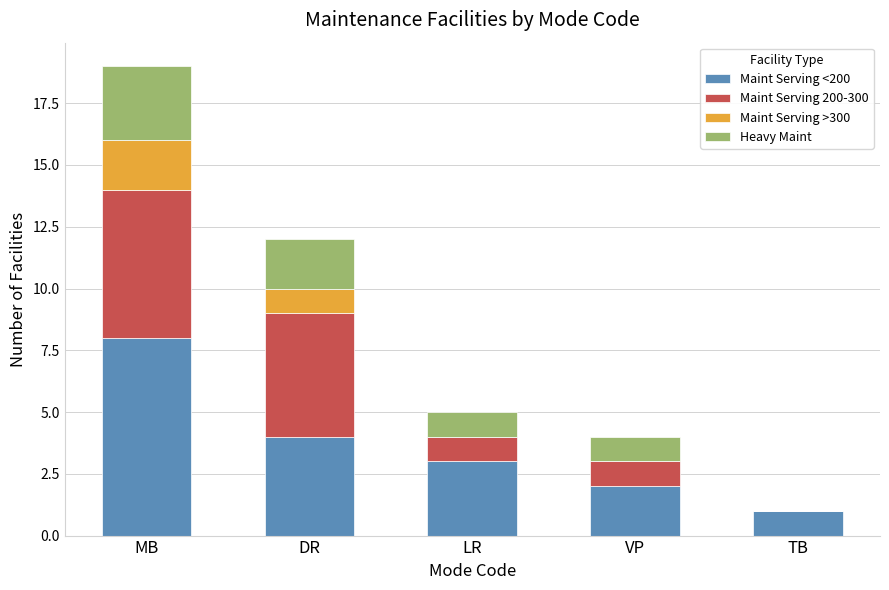

Reading left to right, transcribe the values for Maint Serving <200.

MB=8	DR=4	LR=3	VP=2	TB=1